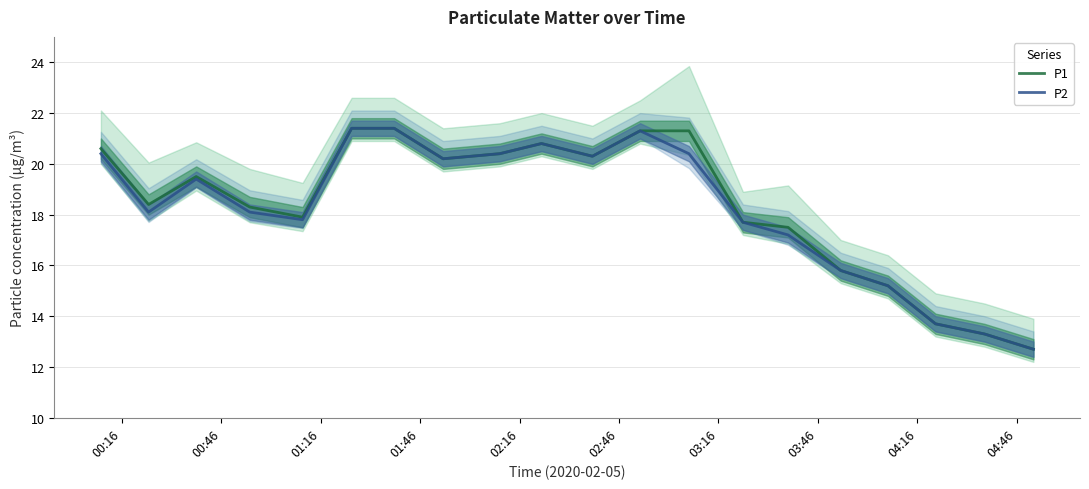

True or false: P2 and P1 intersect in this chart.

False